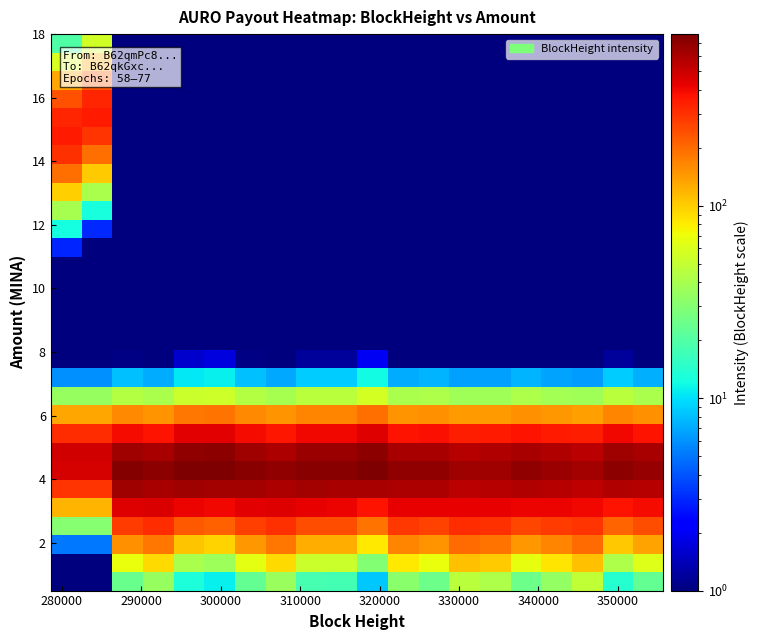

What is the greatest value displayed?

780.2